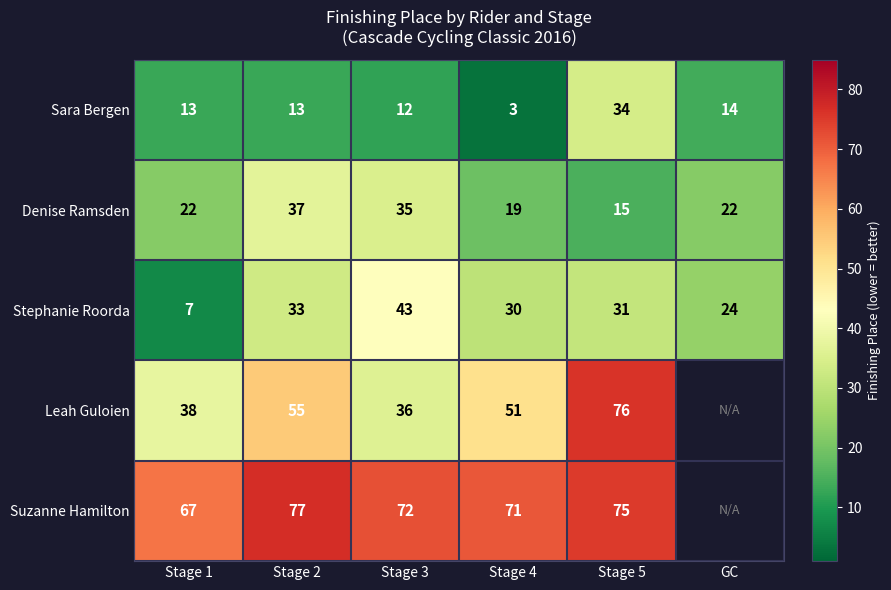

What is the total value across all series at Stage 2?

215